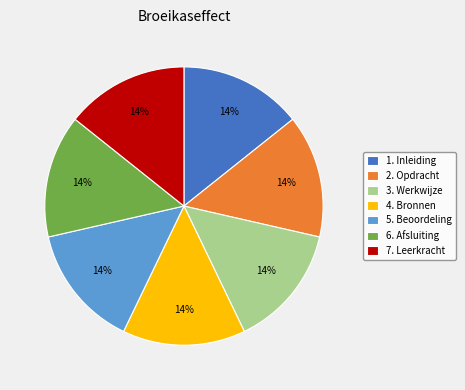

Count the number of slices in the pie.

7